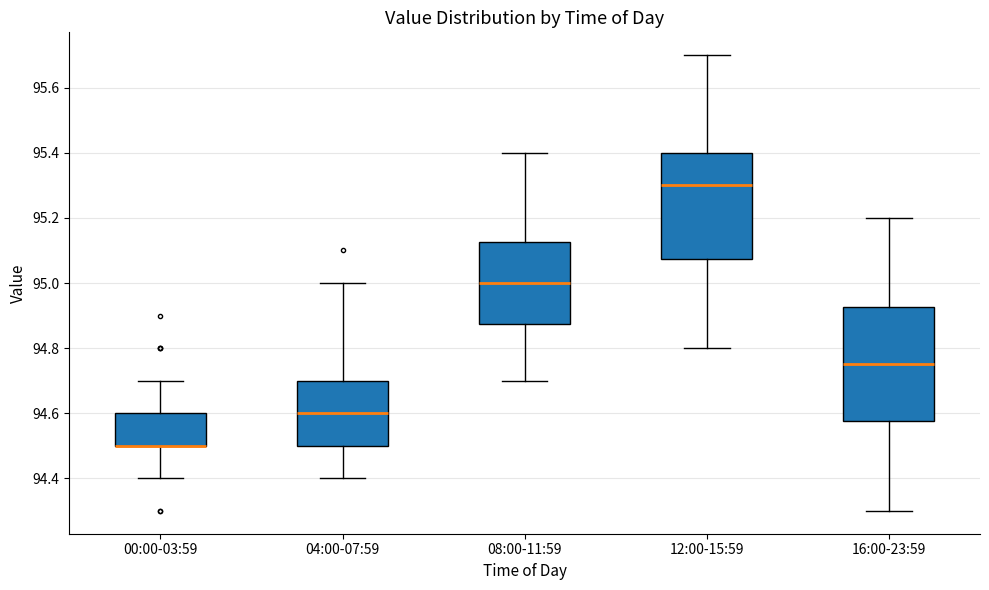

Where is the lower edge of the box for 00:00-03:59 on the y-axis? The values are not printed on the chart, so give them approximately, as read against the axis.

94.50